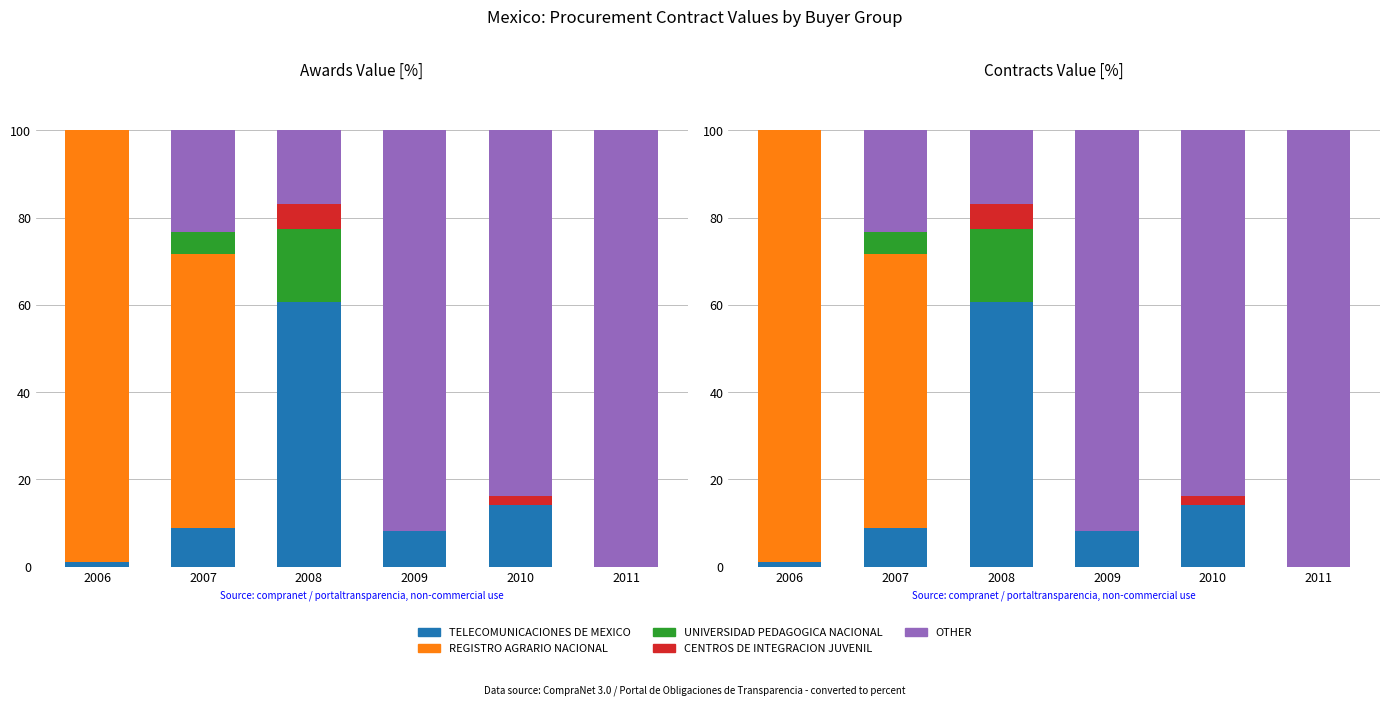

Rank the series at 2007 from lowest to highest value.

CENTROS DE INTEGRACION JUVENIL, UNIVERSIDAD PEDAGOGICA NACIONAL, TELECOMUNICACIONES DE MEXICO, OTHER, REGISTRO AGRARIO NACIONAL